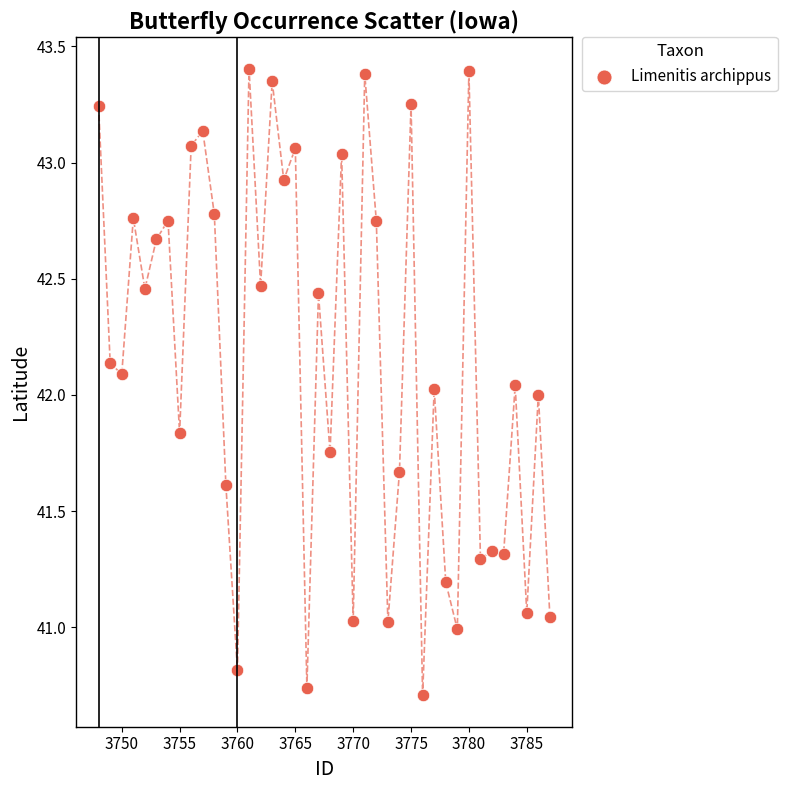

What is the range of Y values (max minus min)?

2.7